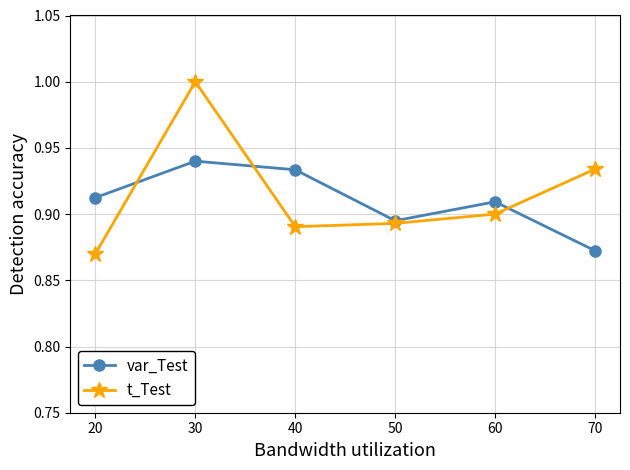

List the series in order of their peak value, highest first.

t_Test, var_Test